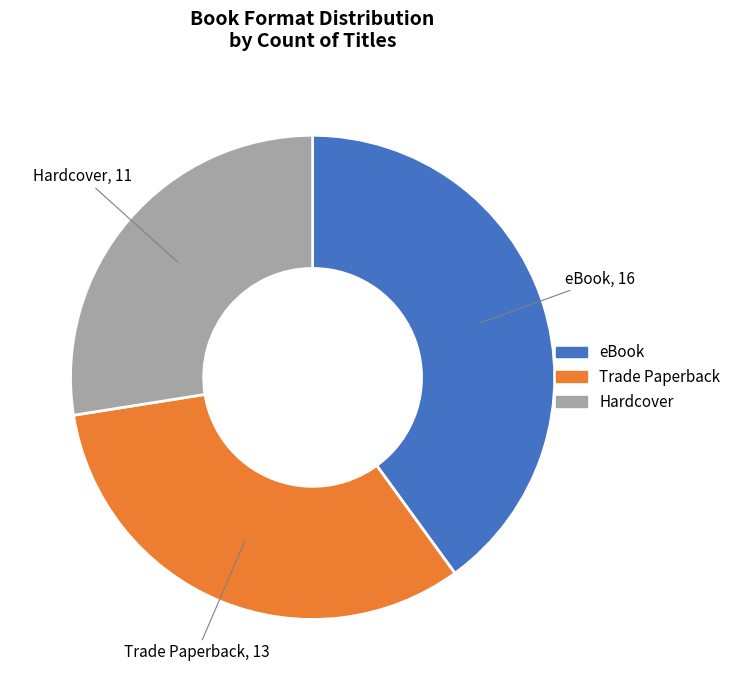

What is the smallest slice in the pie chart?

Hardcover